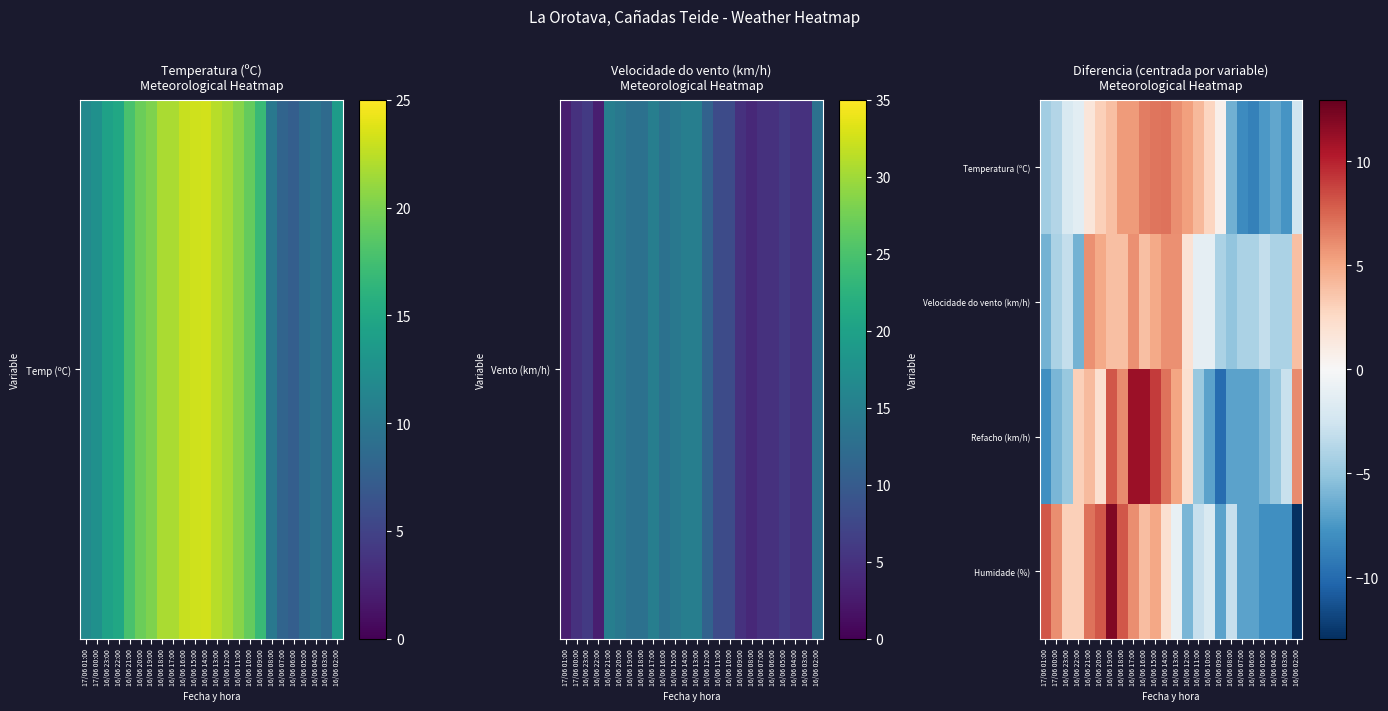

What is the total value across all series at 16/06 09:00?

-20.4